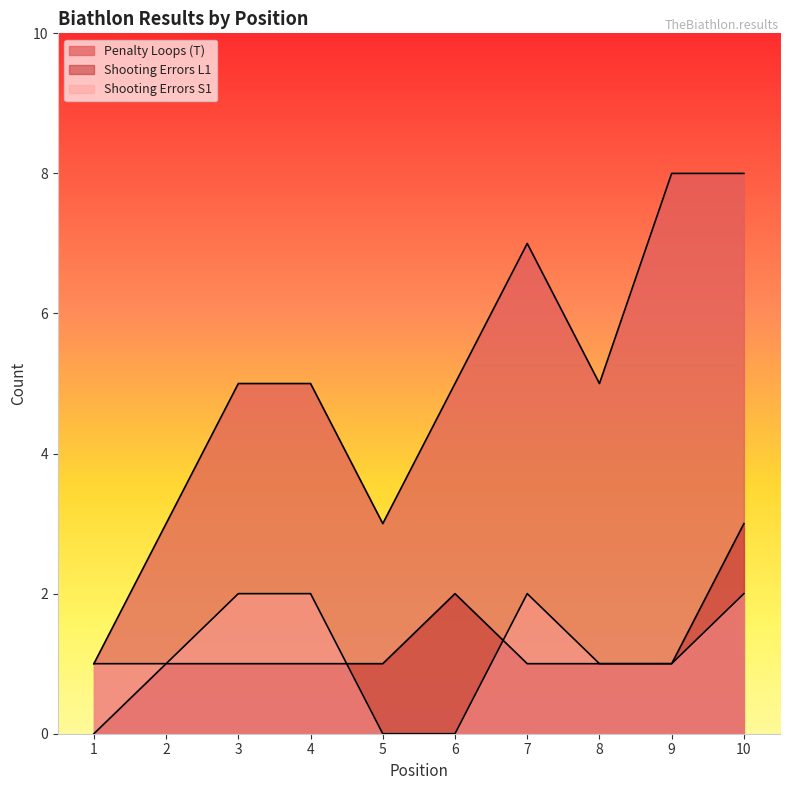

Rank the series at 2 from lowest to highest value.

Shooting Errors L1, Shooting Errors S1, Penalty Loops (T)